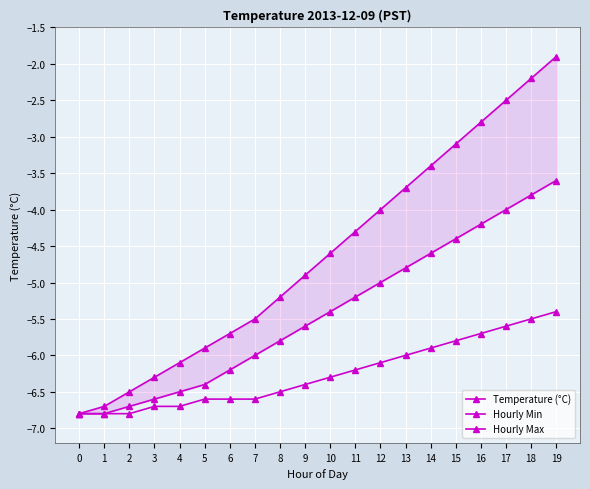

At 2, list the series in order from largest to smallest.

Hourly Max, Hourly Min, Temperature (°C)